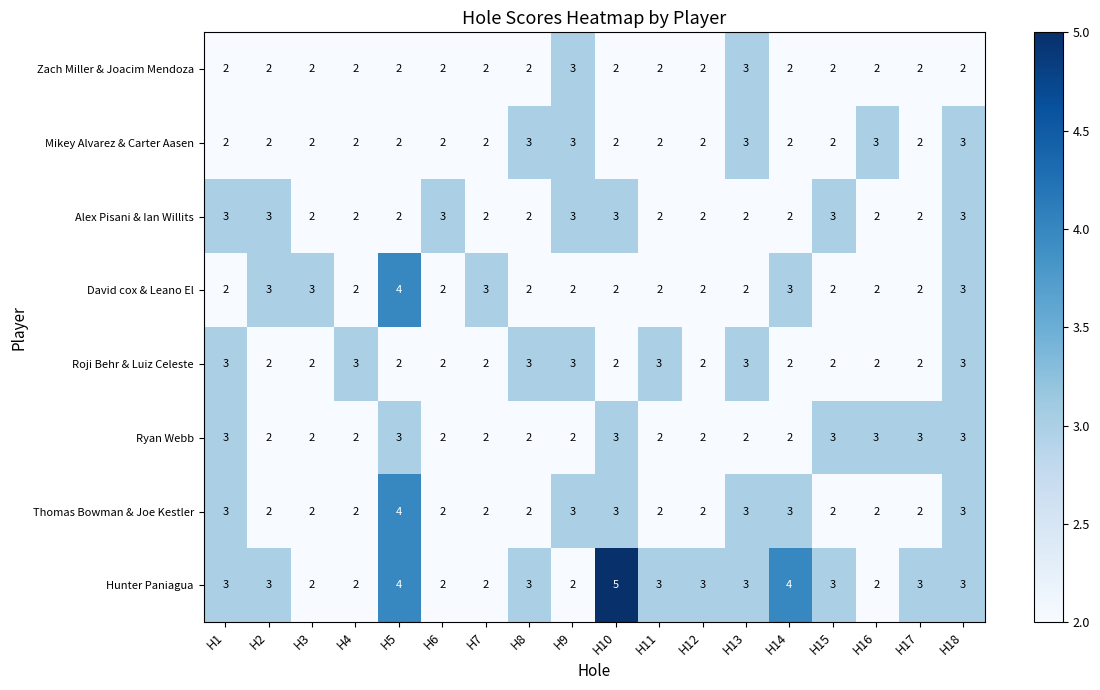

What is the sum of all Zach Miller & Joacim Mendoza values?

38